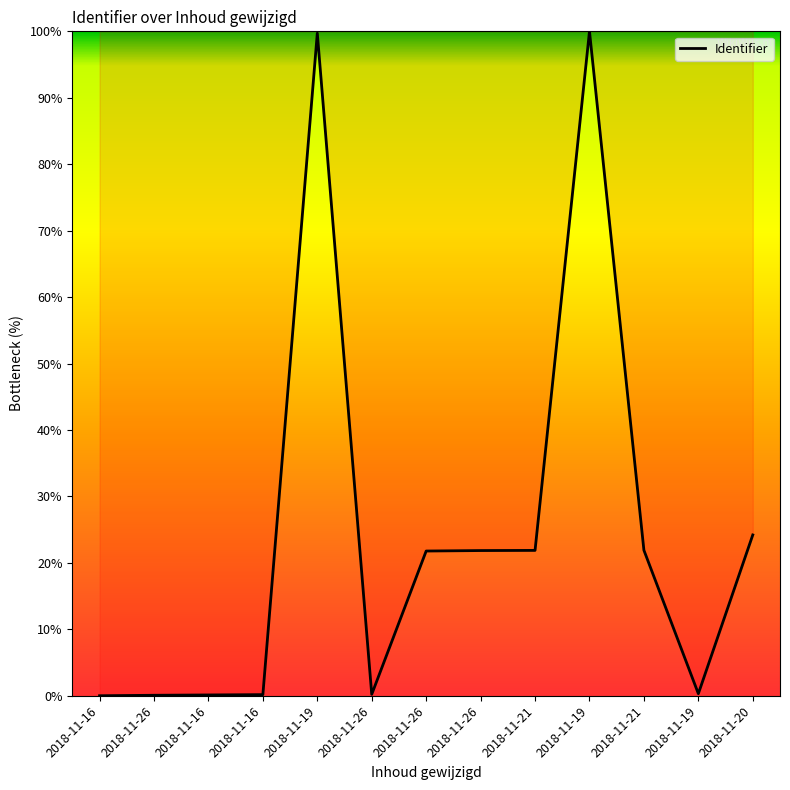

Is this an area chart (filled region under the line)?

Yes